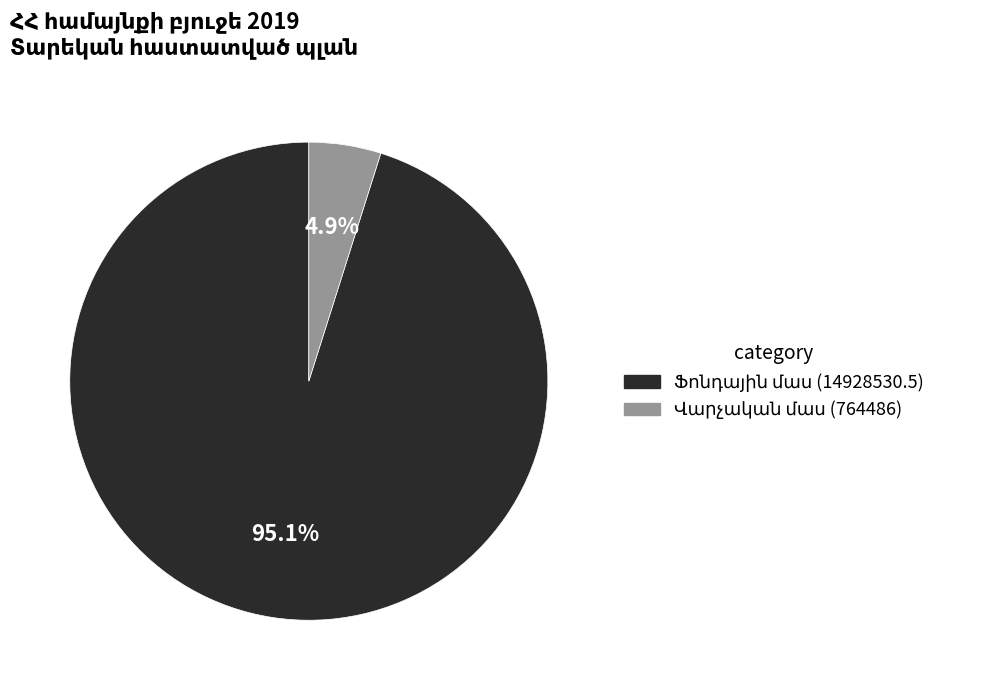

Is there any slice that represents more than half of the pie?

Yes